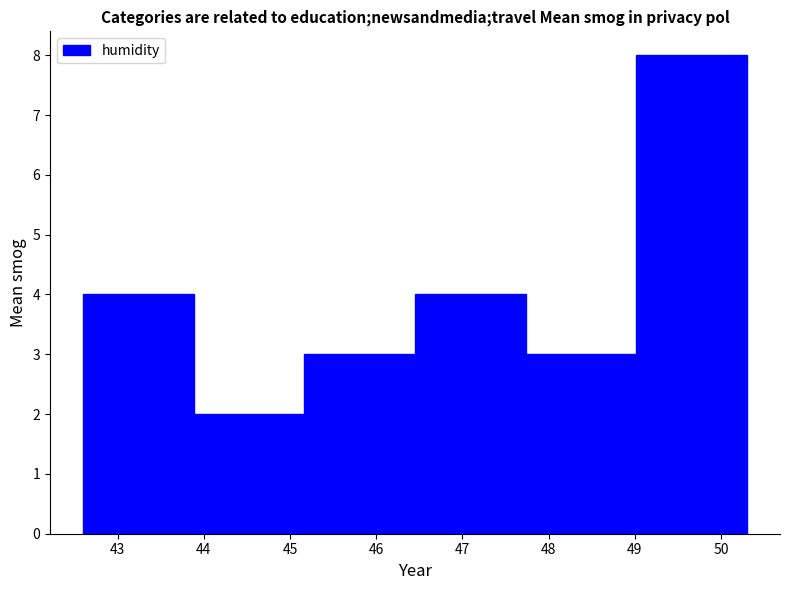

Reading left to right, list every bar in this chart as the range it spans on the x-axis followed by its height. Neither the bar edges nor the heights are printed on the chart, so give them approximately, as read against the axes.

42.6 to 43.9: 4
43.9 to 45.2: 2
45.2 to 46.5: 3
46.5 to 47.7: 4
47.7 to 49.0: 3
49.0 to 50.3: 8